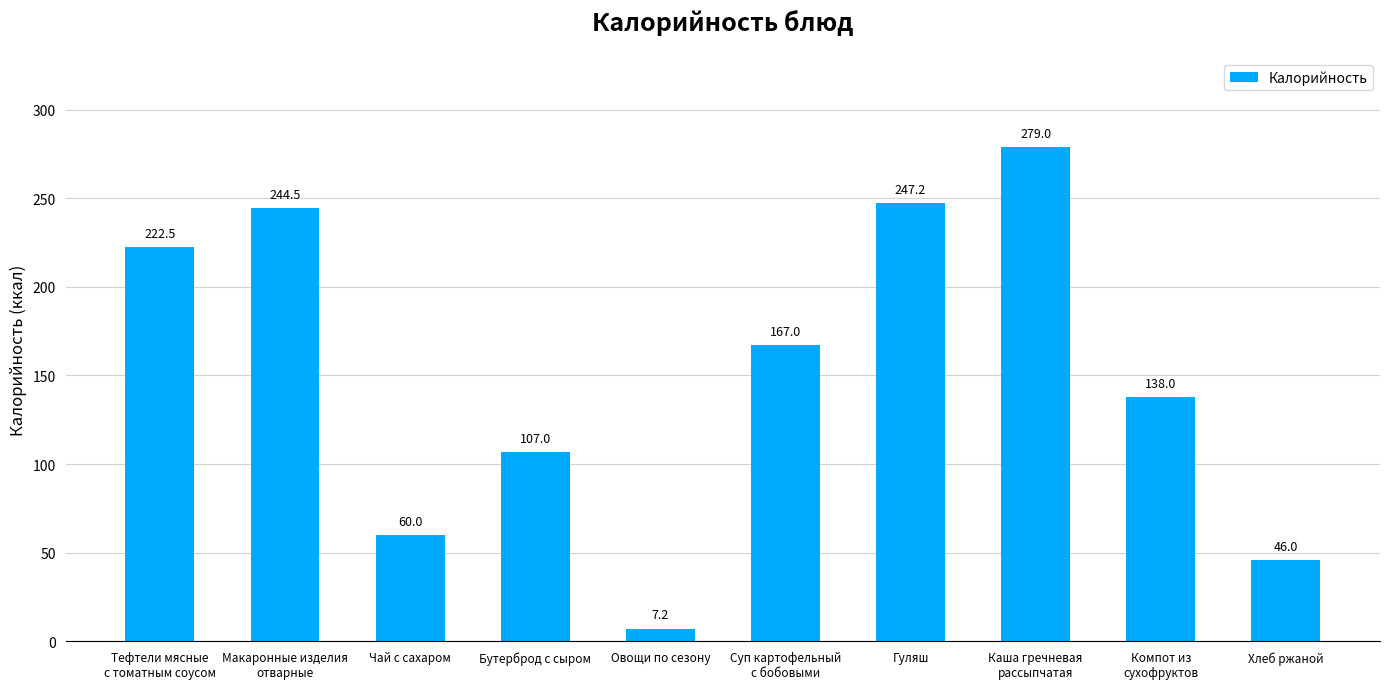

Reading right to left, transcribe all the data shown in this chart.

Хлеб ржаной=46.0	Компот из
сухофруктов=138.0	Каша гречневая
рассыпчатая=279.0	Гуляш=247.2	Суп картофельный
с бобовыми=167.0	Овощи по сезону=7.2	Бутерброд с сыром=107.0	Чай с сахаром=60.0	Макаронные изделия
отварные=244.5	Тефтели мясные
с томатным соусом=222.5